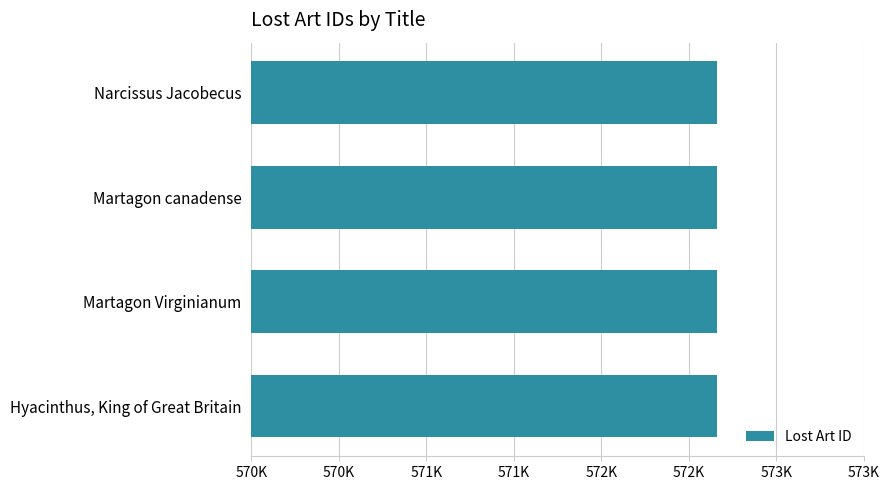

List the labels in order of value, largest first.

Narcissus Jacobecus, Martagon canadense, Martagon Virginianum, Hyacinthus, King of Great Britain